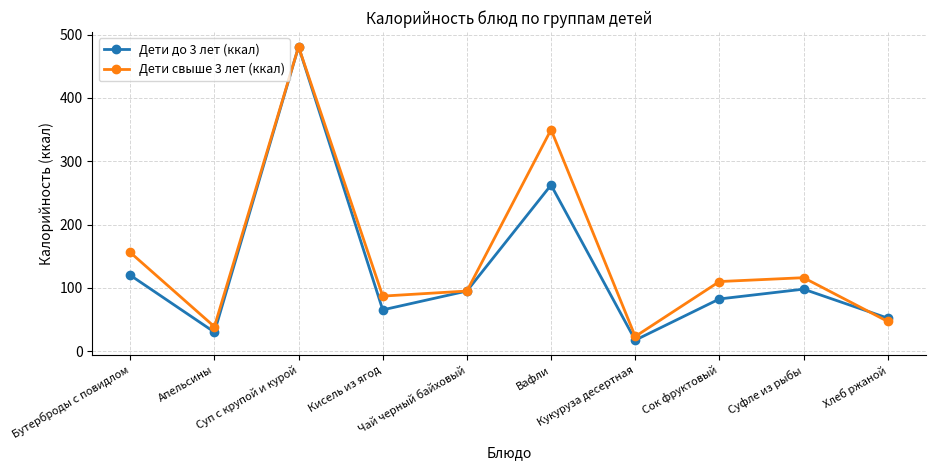

What is the spread (max minus min) of values at Суфле из рыбы?

18.1